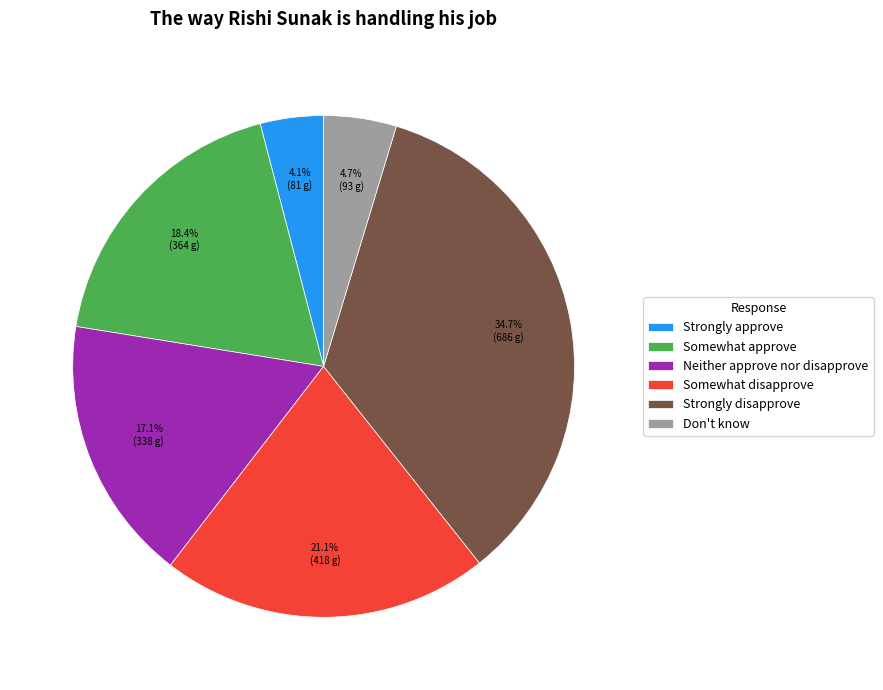

Combined, what portion of the pie is Strongly disapprove and Neither approve nor disapprove?

51.7%